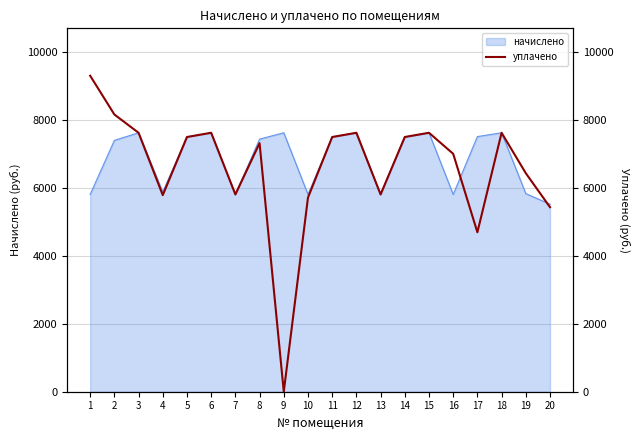

What is the change in value from 2 to 5?

-662.2